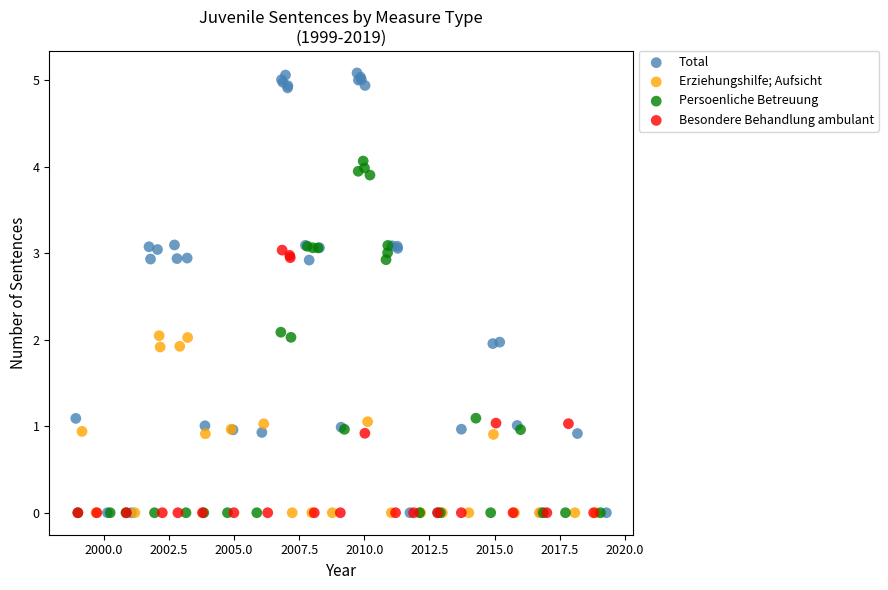

Which series reaches the maximum Y coordinate?

Total